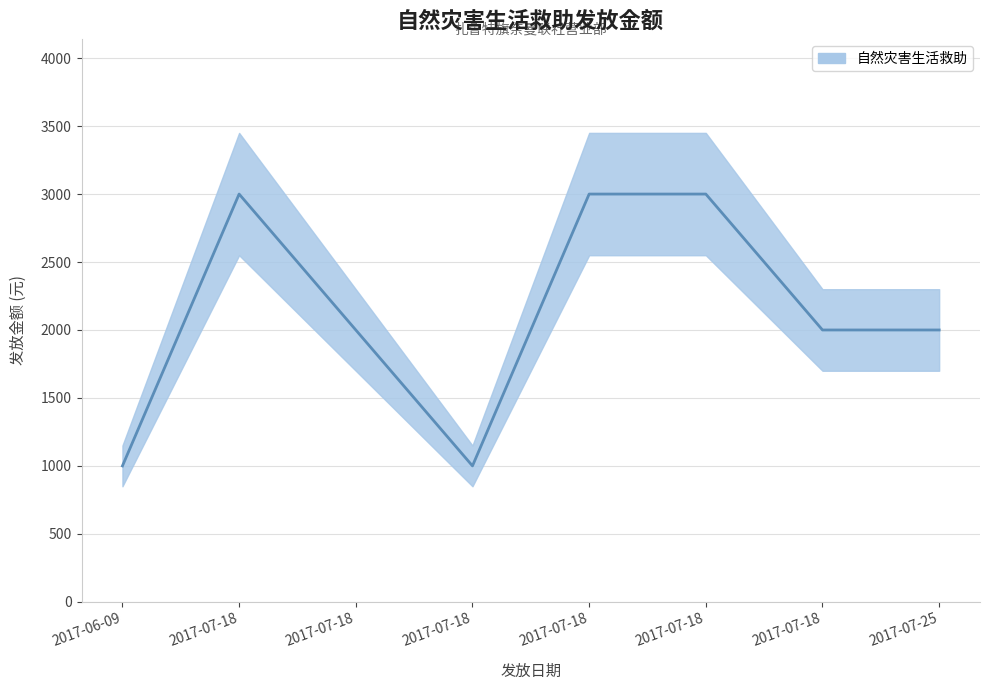

How many interior local valleys (lower than both neighbors) does the data have?

1